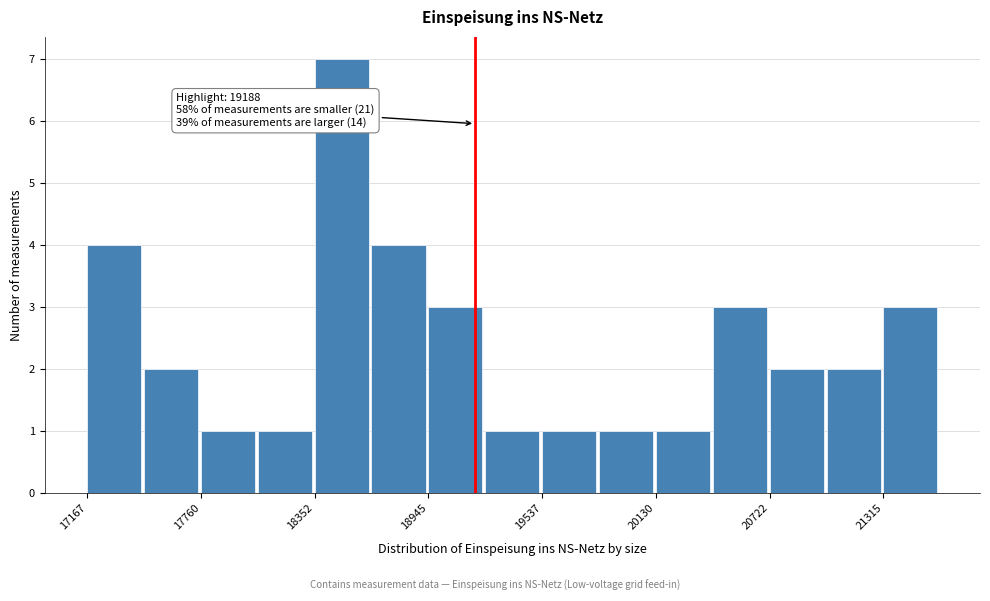

Around what value on the x-axis is the tallest bar? Give the approximate position of its centre, as read against the axis.

18500